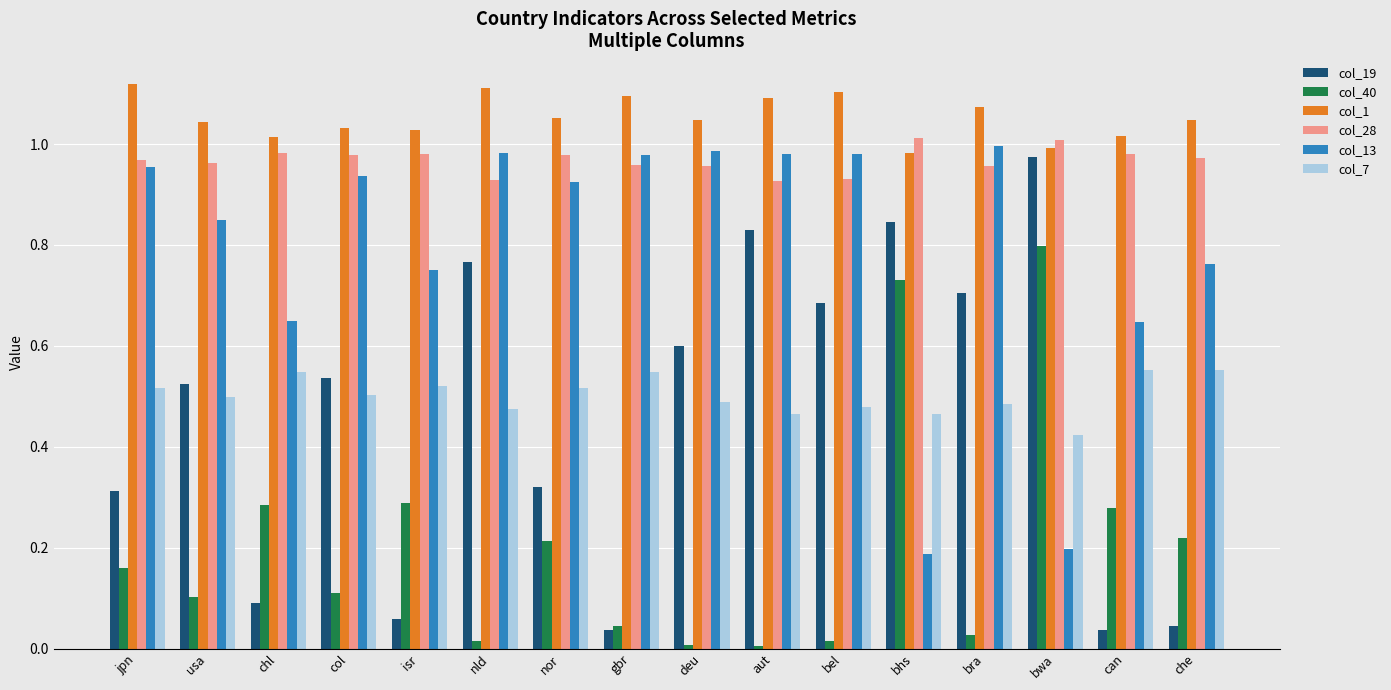

At which label is col_7 closest to 0?

bwa